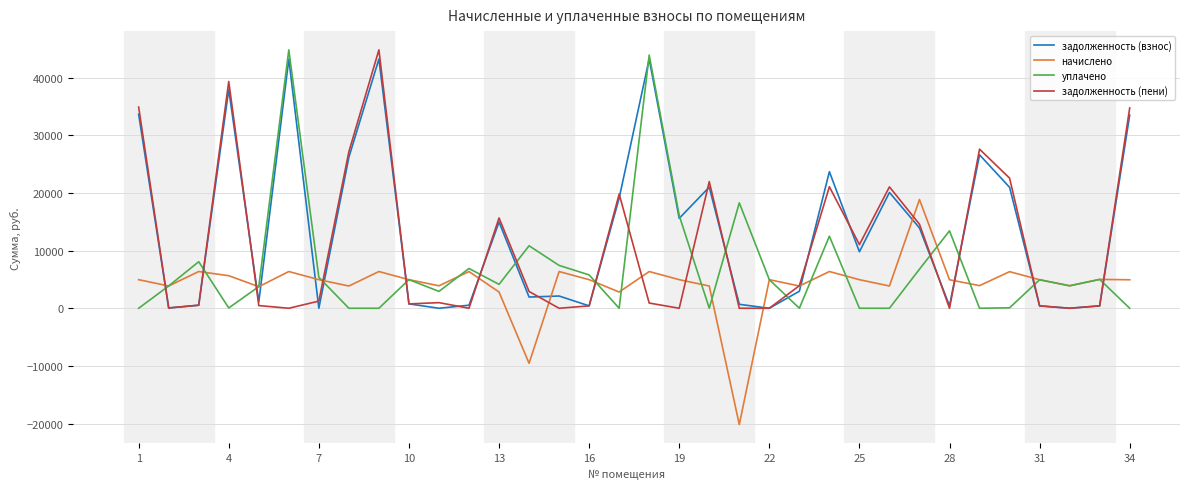

What is the highest value of the уплачено series?

44843.0